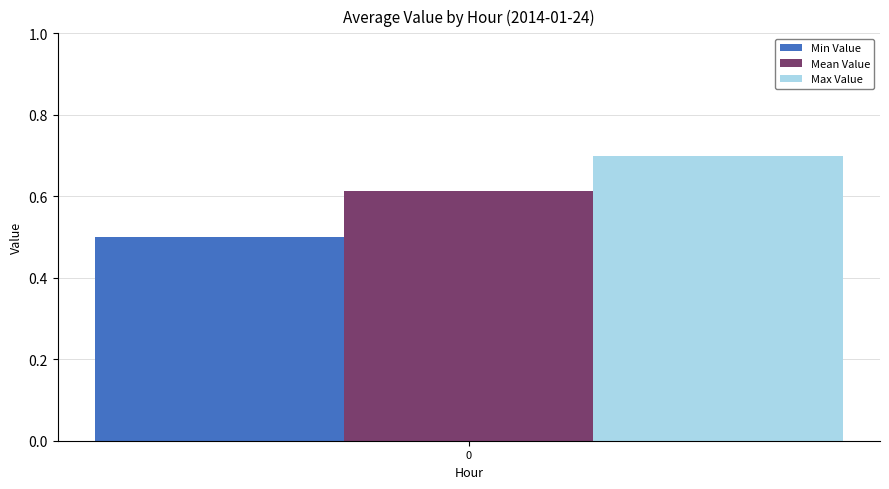

Which series has the widest spread of values?

Min Value